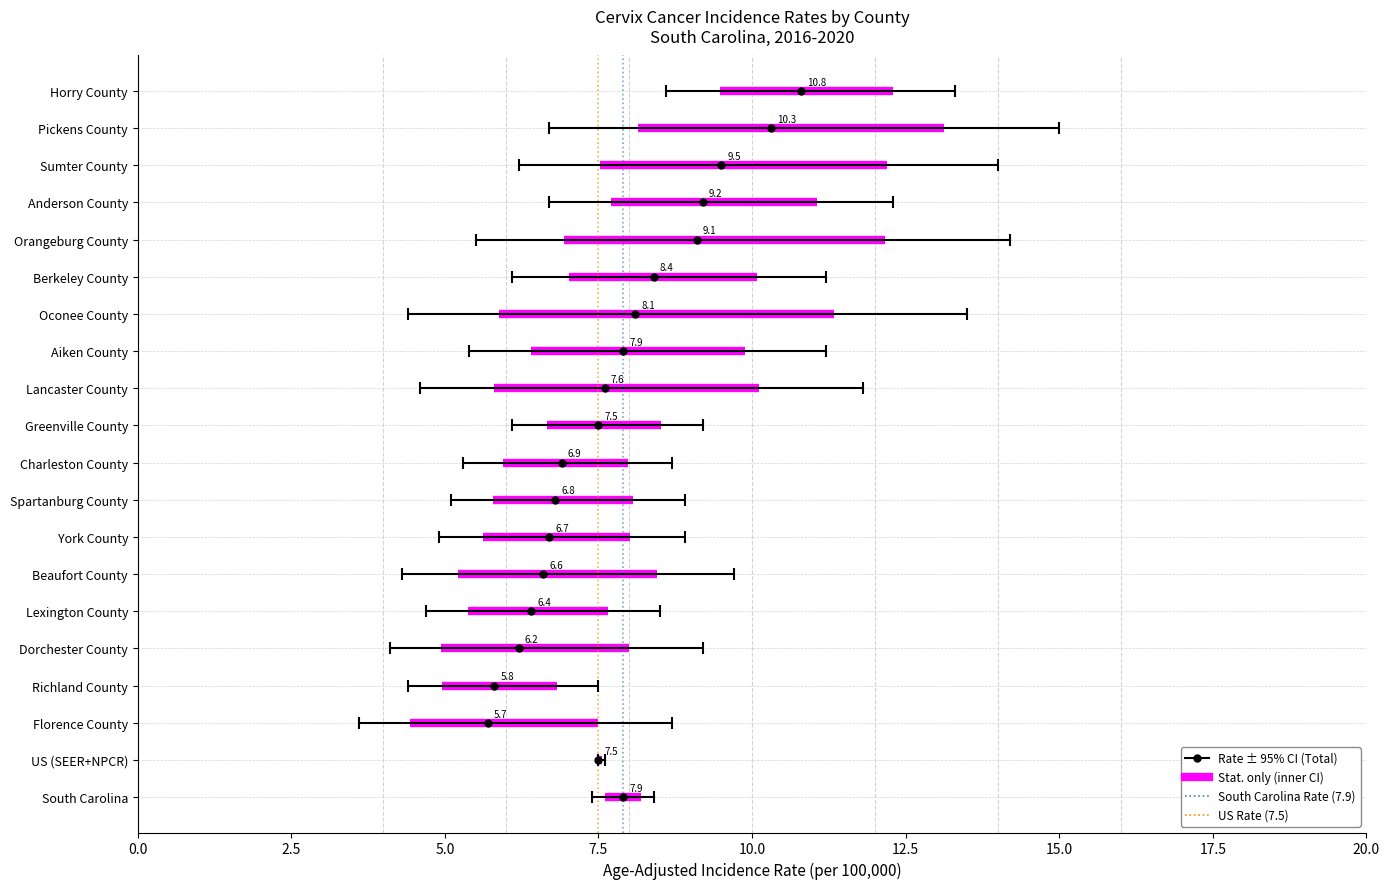

Between 0.0 and 2.5, which series saw the biggest shift?

South Carolina Rate (7.9)